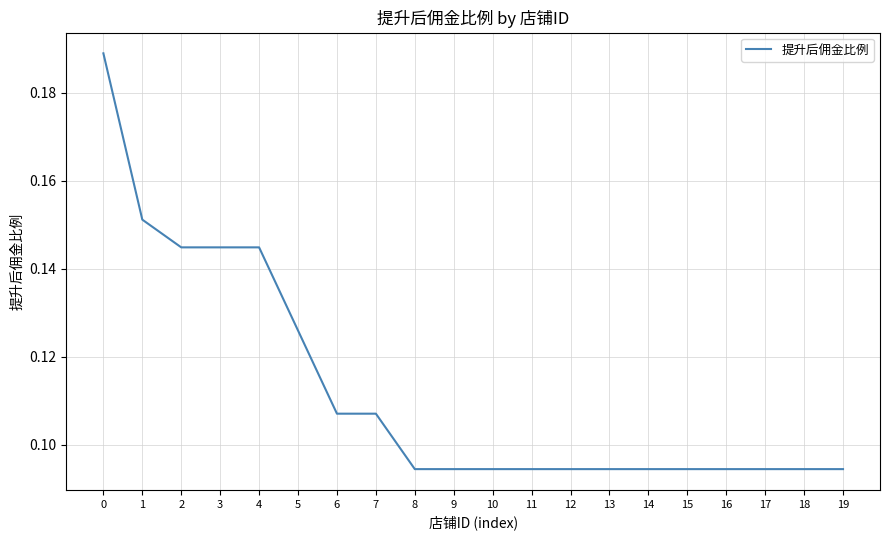

Which has a higher value, 15 or 6?

6